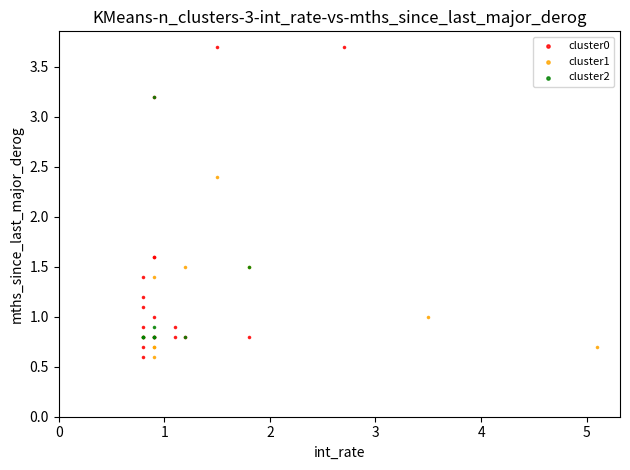

Which series contains the highest Y value?

cluster0